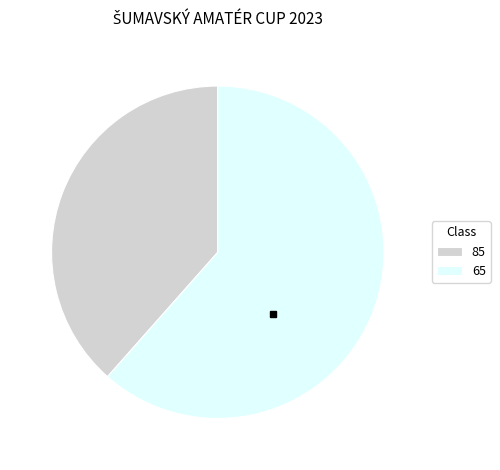

What is the majority slice?

65